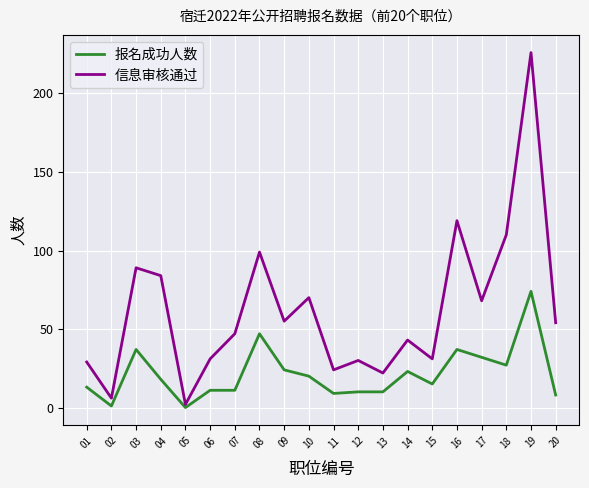

The 信息审核通过 series shows 2 at 05. True or false?

True